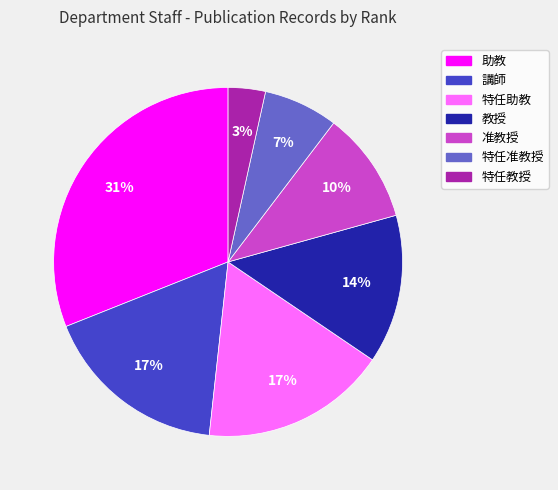

To the nearest percent, what is the difference between the largest and smallest slice percentages?

28%